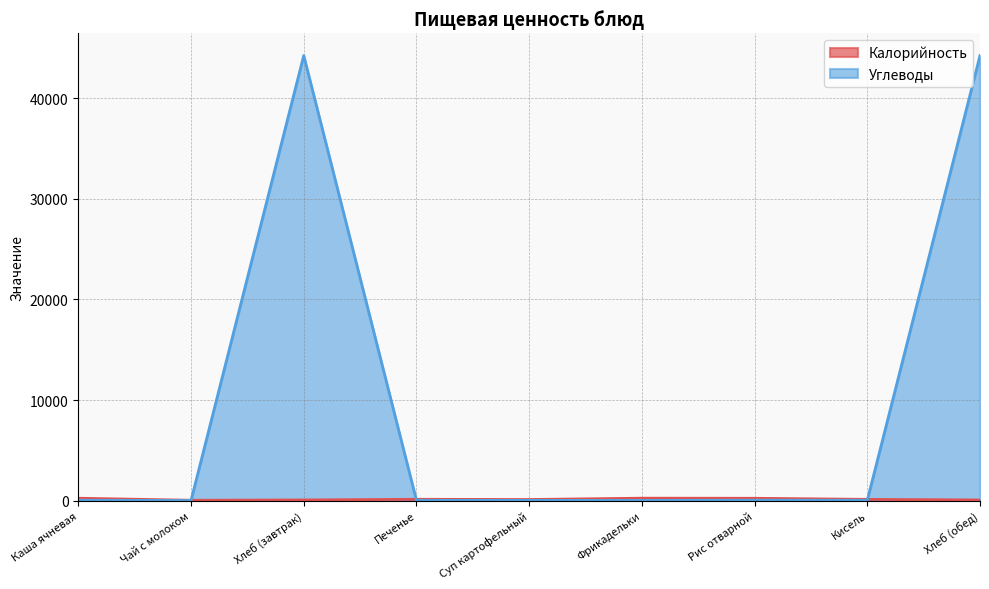

Reading left to right, what are all the values shown in this chart?

Калорийность: 230.7	28.0	58.2	125.1	101.2	234.6	224.7	116.9	58.2
Углеводы: 30.2	2.2	44267.0	22.3	16.6	13.2	35.9	29.0	44267.0